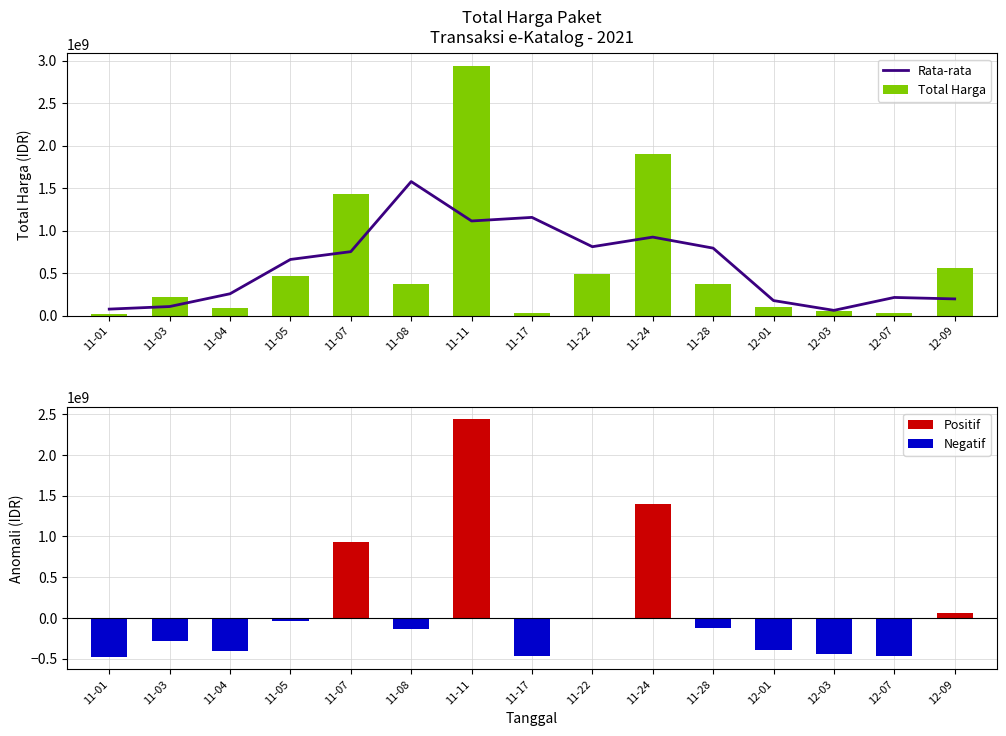

Is it true that Rata-rata equals 1265094732.0 at 11-28?

False